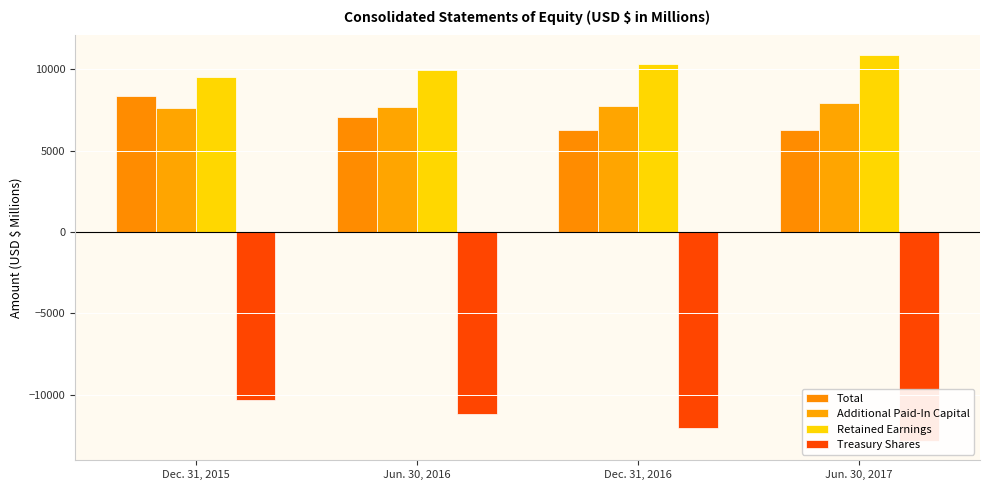

Reading left to right, extract all data points from this chart.

Total: Dec. 31, 2015=8379	Jun. 30, 2016=7063	Dec. 31, 2016=6292	Jun. 30, 2017=6250
Additional Paid-In Capital: Dec. 31, 2015=7611	Jun. 30, 2016=7659	Dec. 31, 2016=7765	Jun. 30, 2017=7903
Retained Earnings: Dec. 31, 2015=9525	Jun. 30, 2016=9981	Dec. 31, 2016=10351	Jun. 30, 2017=10897
Treasury Shares: Dec. 31, 2015=-10338	Jun. 30, 2016=-11218	Dec. 31, 2016=-12027	Jun. 30, 2017=-12852